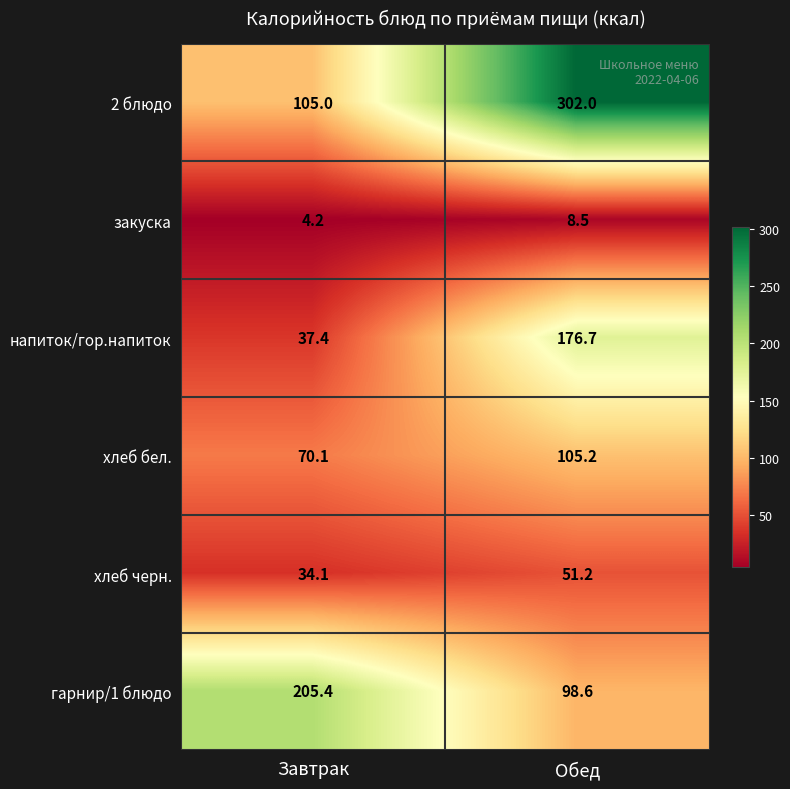

Reading left to right, transcribe all the data shown in this chart.

2 блюдо: Завтрак=105.0	Обед=302.0
закуска: Завтрак=4.2	Обед=8.5
напиток/гор.напиток: Завтрак=37.4	Обед=176.7
хлеб бел.: Завтрак=70.1	Обед=105.2
хлеб черн.: Завтрак=34.1	Обед=51.2
гарнир/1 блюдо: Завтрак=205.4	Обед=98.6